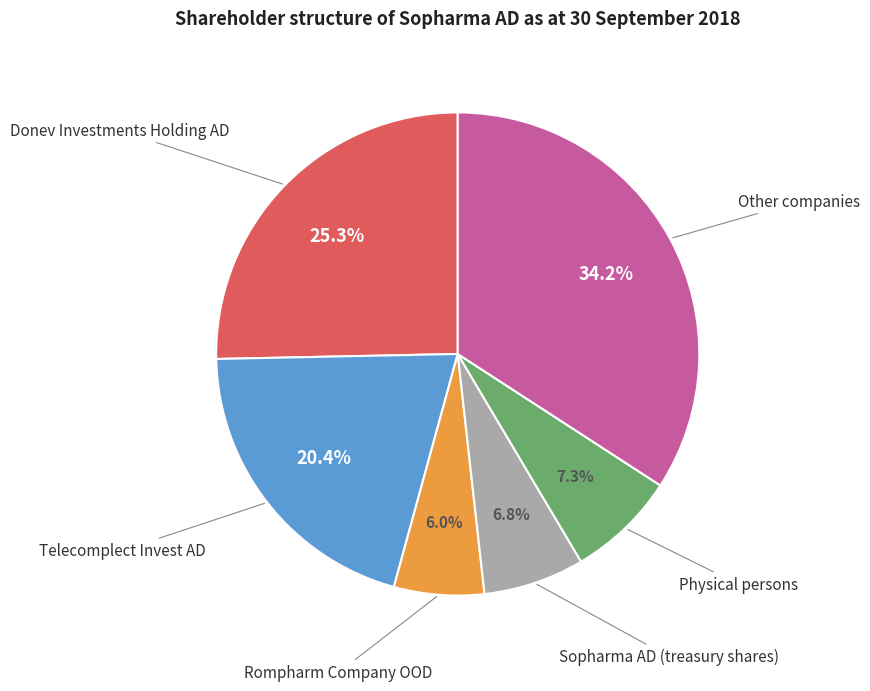

Does any single category account for the majority?

No